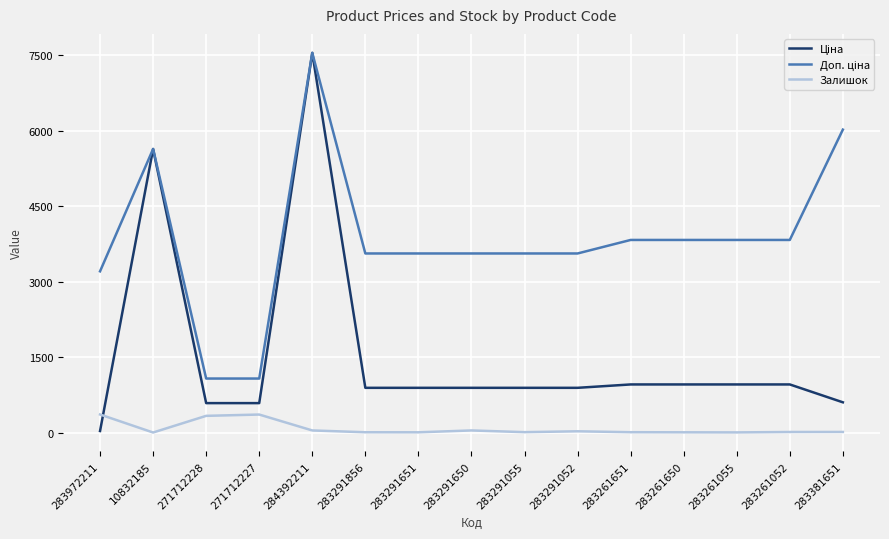

At which category is the sum across all series the highest?

284392211